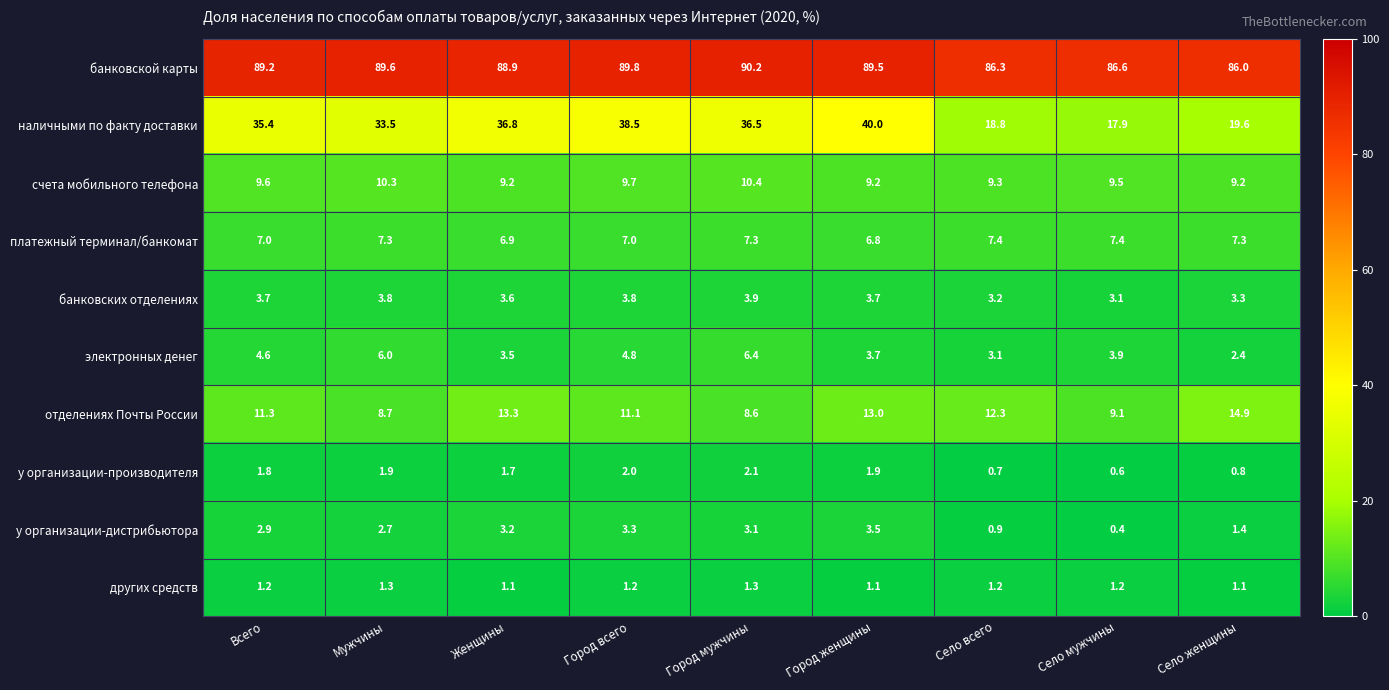

What is the greatest value displayed?

90.2